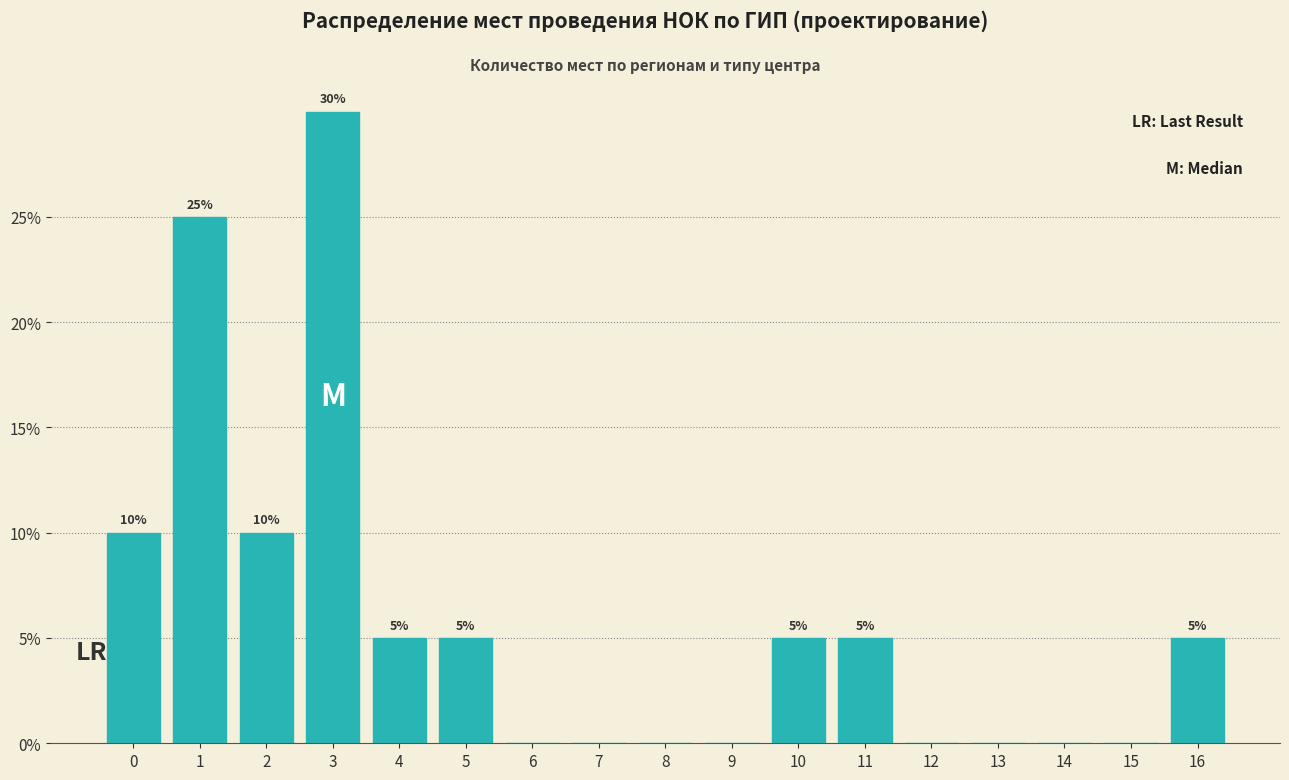

Over which range of the x-axis is the bar tallest?

2.5 to 3.5